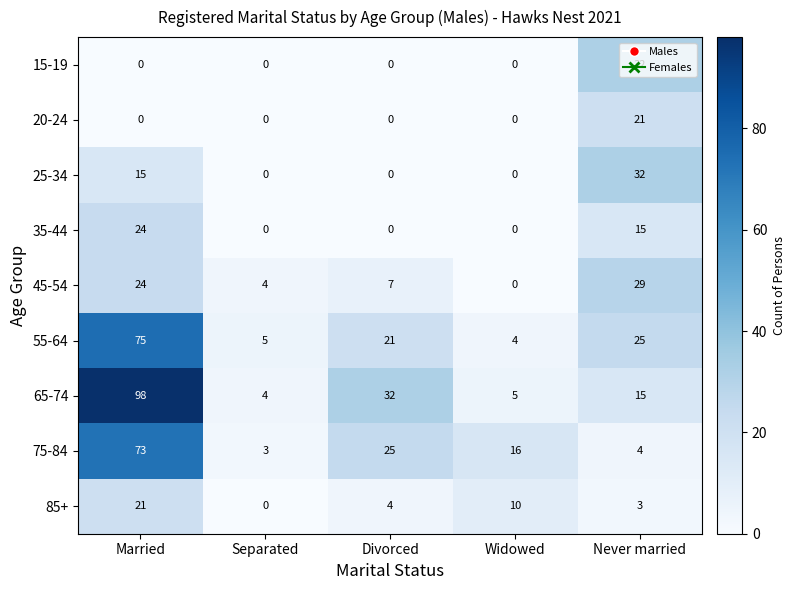

What is the spread (max minus min) of values at Married?

98